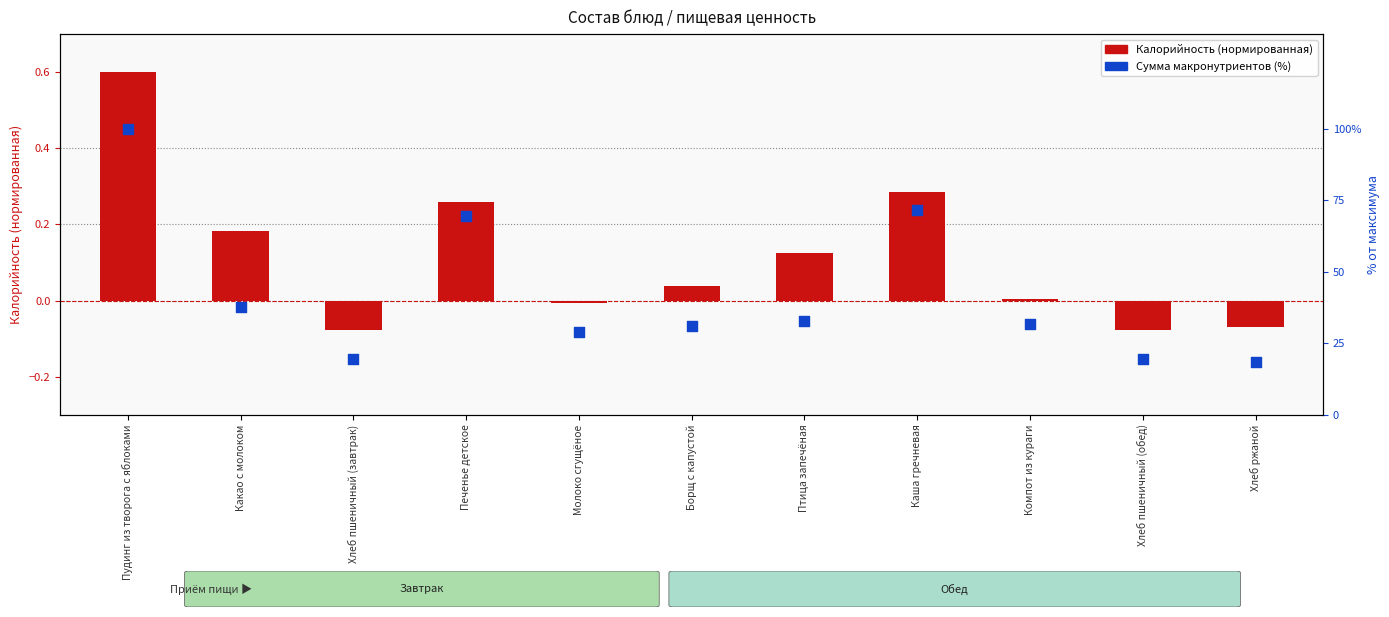

What are all the series names shown in the legend?

Калорийность (норм.), Сумма макронутриентов (%)